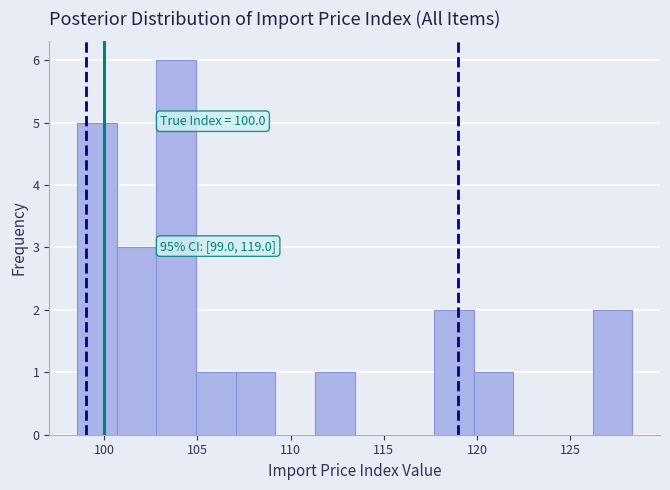

Over which range of the x-axis is the bar tallest?

103.0 to 105.0